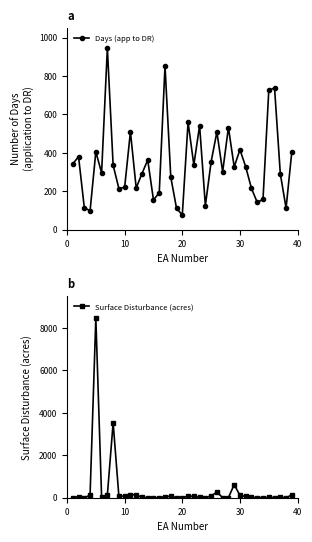

What is the average value of the Surface Disturbance (acres) series?

369.4